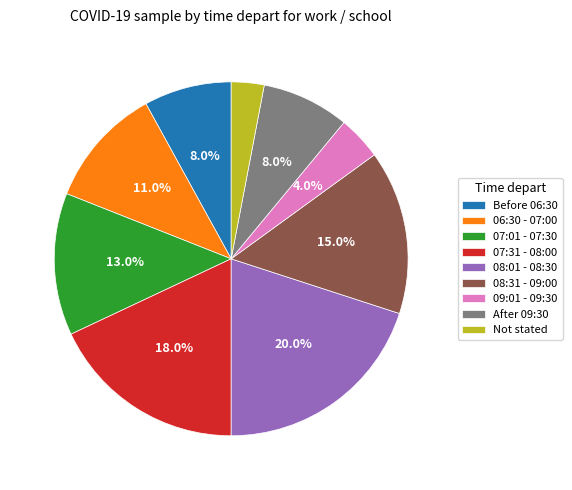

Combined, what portion of the pie is 09:01 - 09:30 and After 09:30?

12.0%